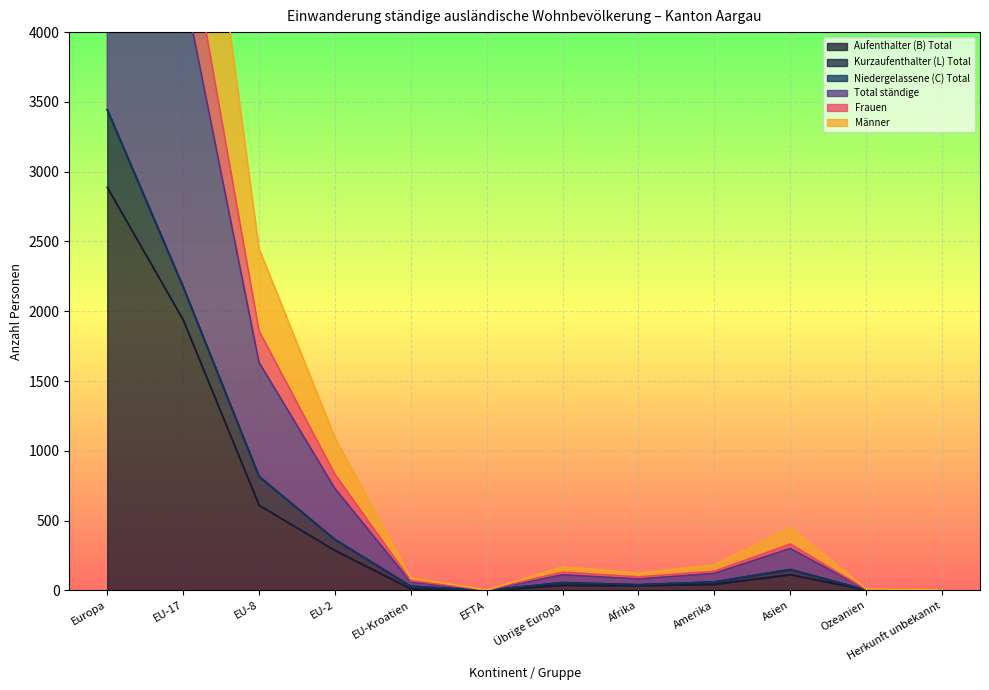

Between Asien and Europa, which is larger?

Europa